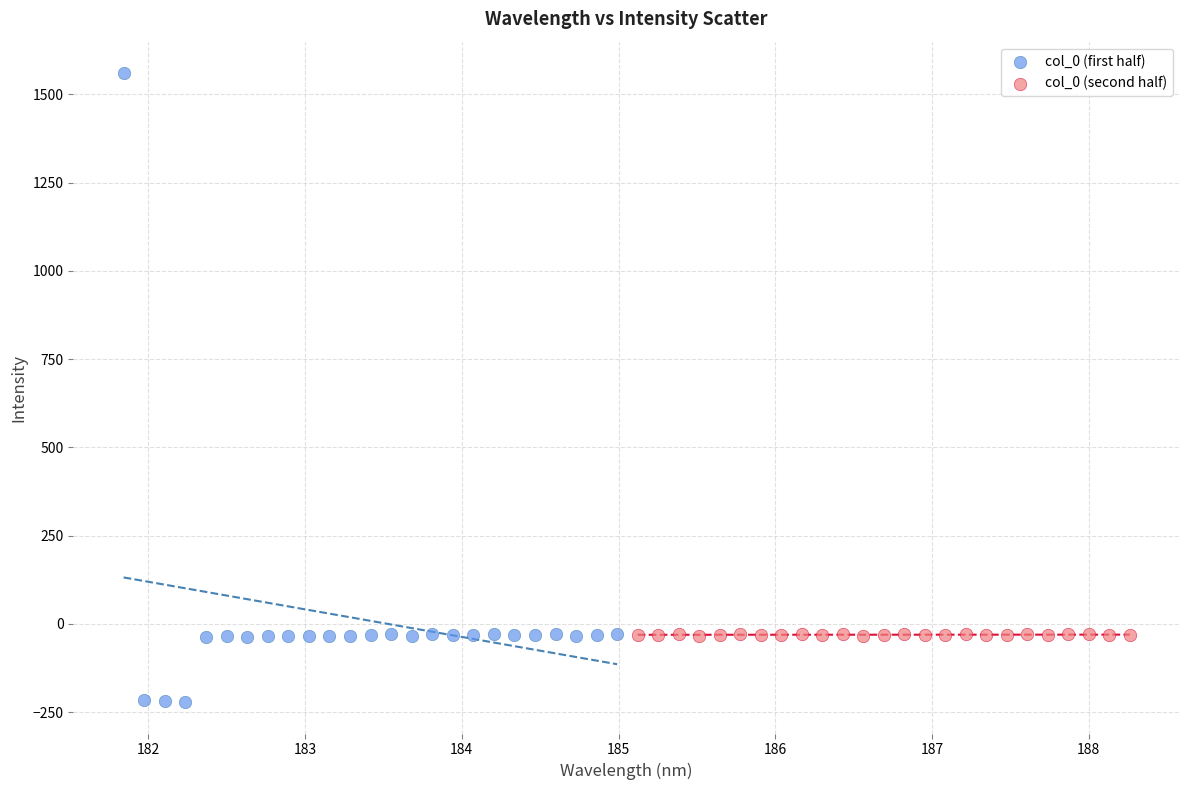

What are all the series names shown in the legend?

col_0 (first half), col_0 (second half)